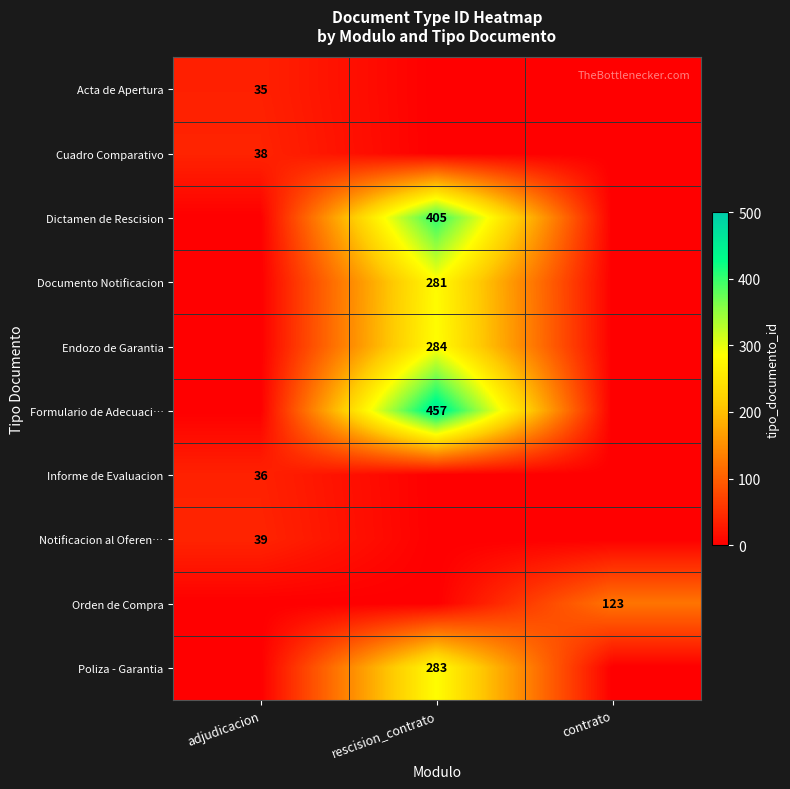

The value of Acta de Apertura at adjudicacion is 35. True or false?

True